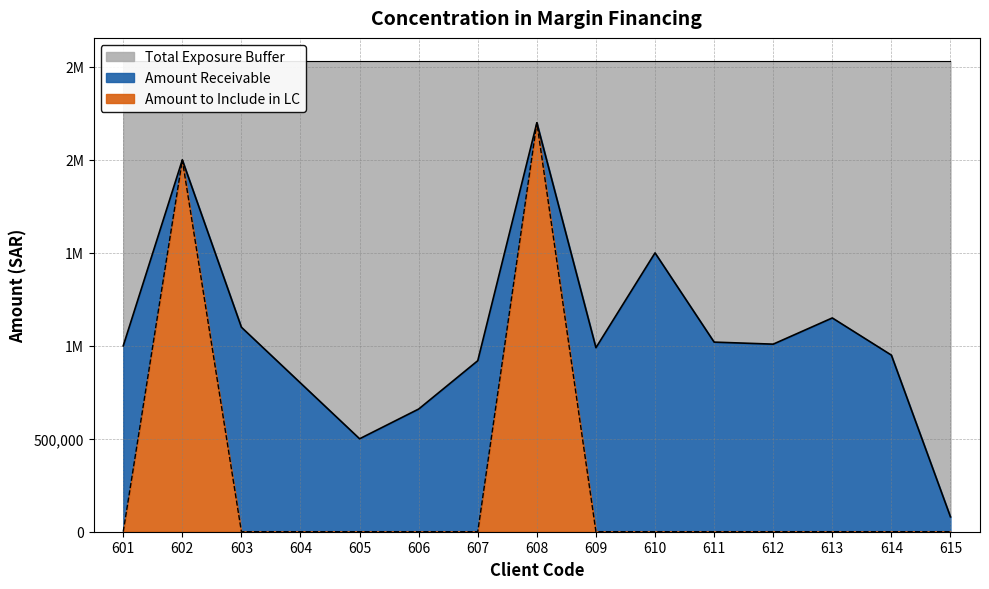

Between 608 and 609, which series saw the biggest shift?

Amount to Include in LC